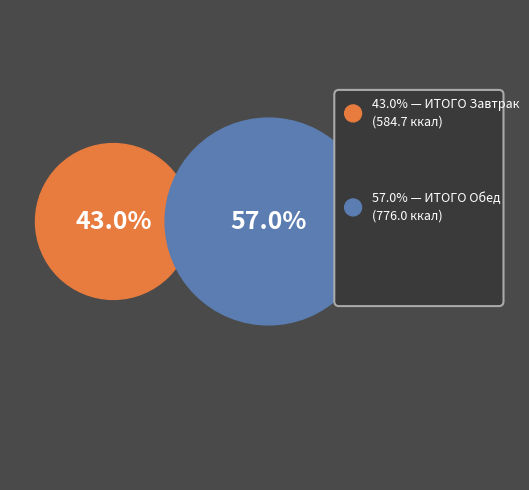

What is the change in value from ИТОГО Завтрак to ИТОГО Обед?

+191.3